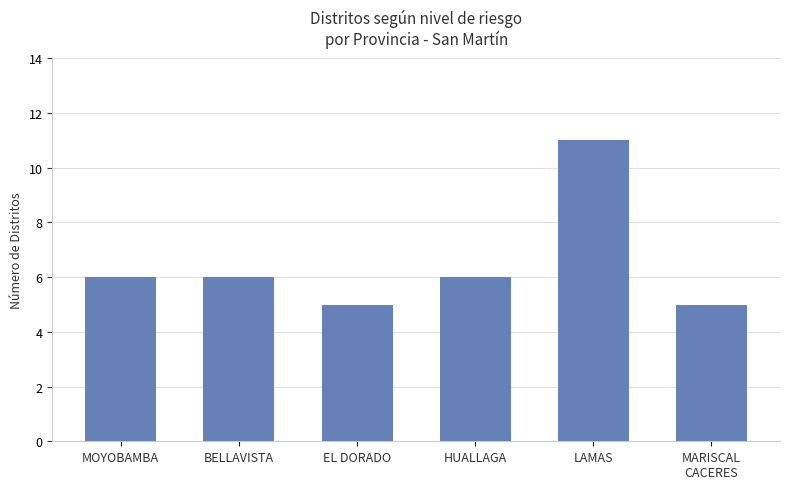

Reading left to right, transcribe all the data shown in this chart.

MOYOBAMBA=6	BELLAVISTA=6	EL DORADO=5	HUALLAGA=6	LAMAS=11	MARISCAL
CACERES=5